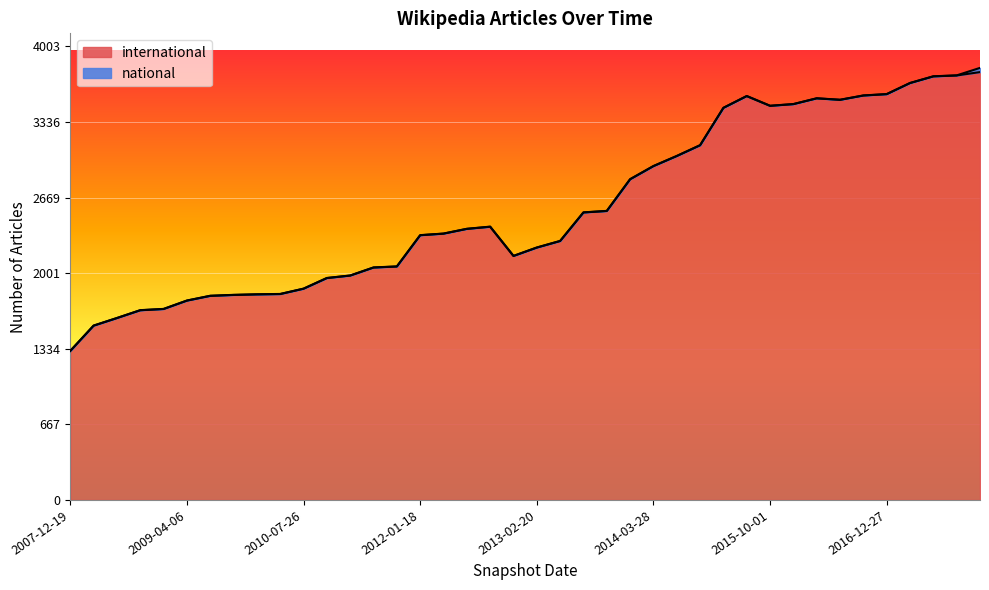

The value at 2017-04-12 is 3679. True or false?

True